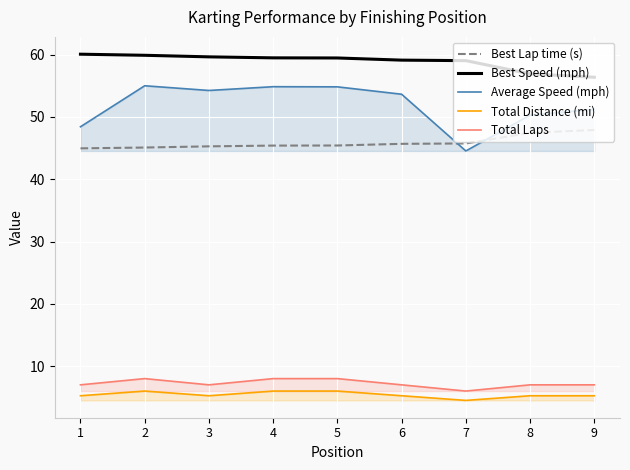

Rank the series by their maximum value, from lowest to highest.

Total Distance (mi), Total Laps, Best Lap time (s), Average Speed (mph), Best Speed (mph)